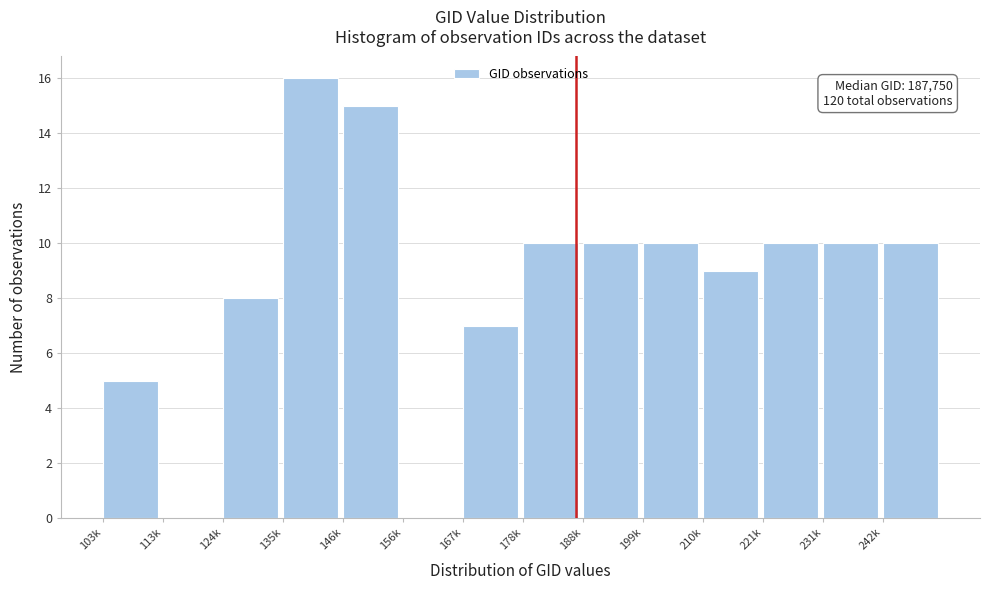

Reading left to right, list all the values displayed in this chart.

103k=5	113k=0	124k=8	135k=16	146k=15	156k=0	167k=7	178k=10	188k=10	199k=10	210k=9	221k=10	231k=10	242k=10